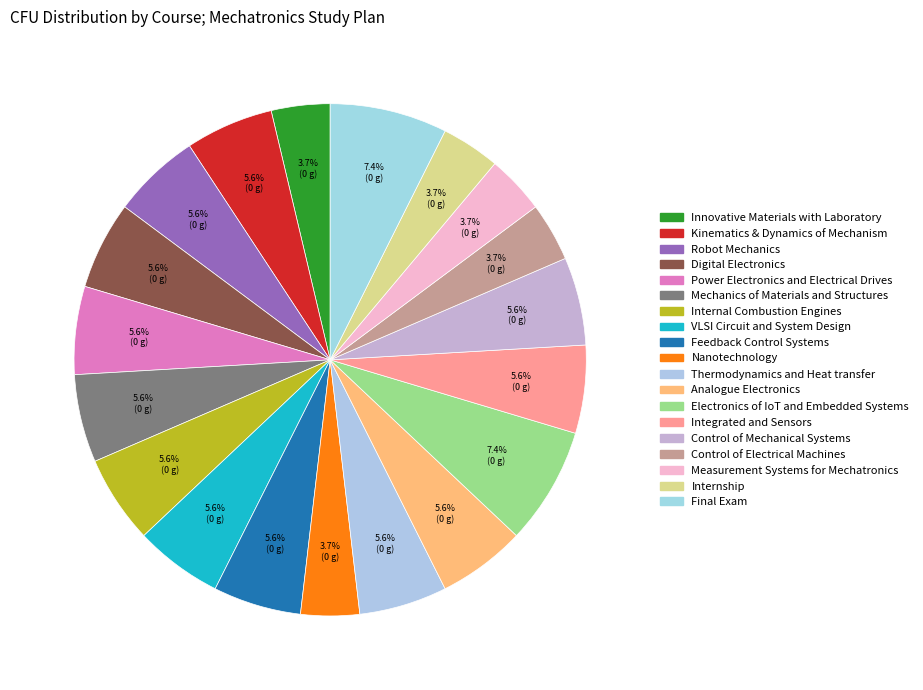

Count the number of slices in the pie.

19